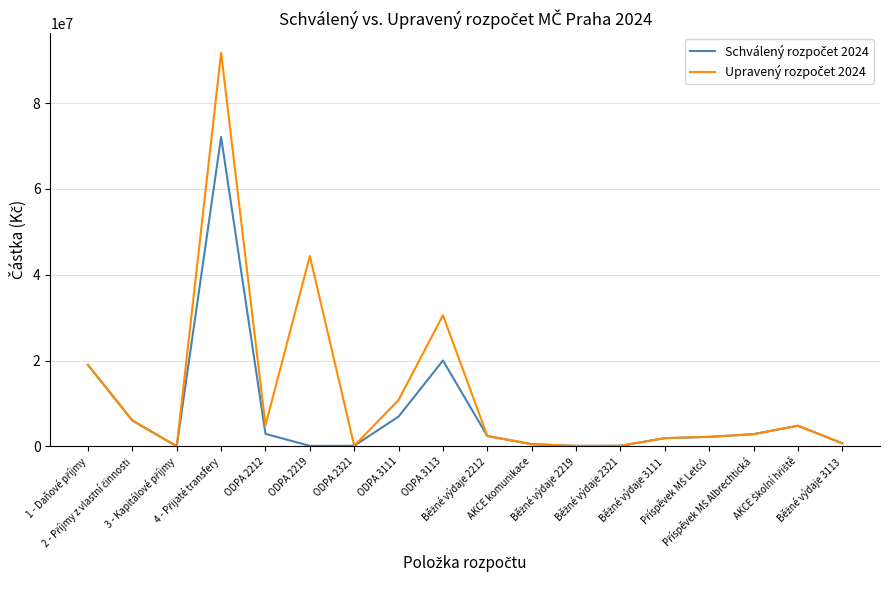

What is the maximum value shown in the chart?

91725000